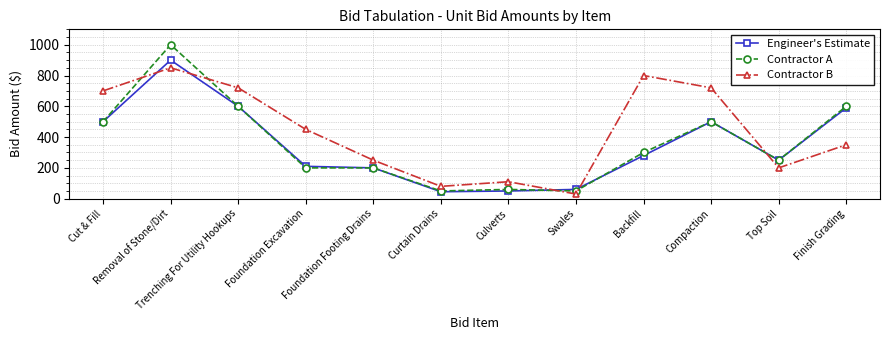

True or false: Contractor B has more than 0 points higher than both neighbors.

True